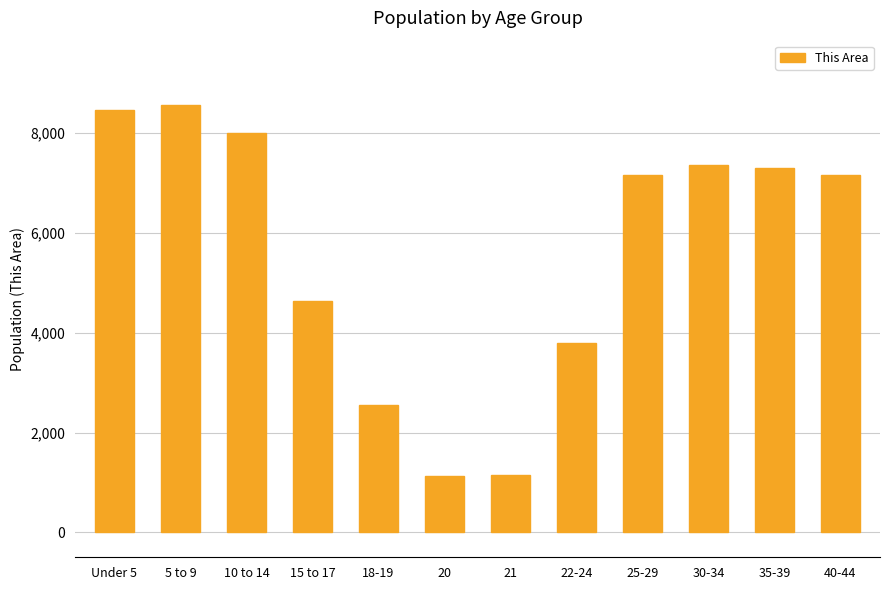

What is the label of the 1st bar from the left?

Under 5